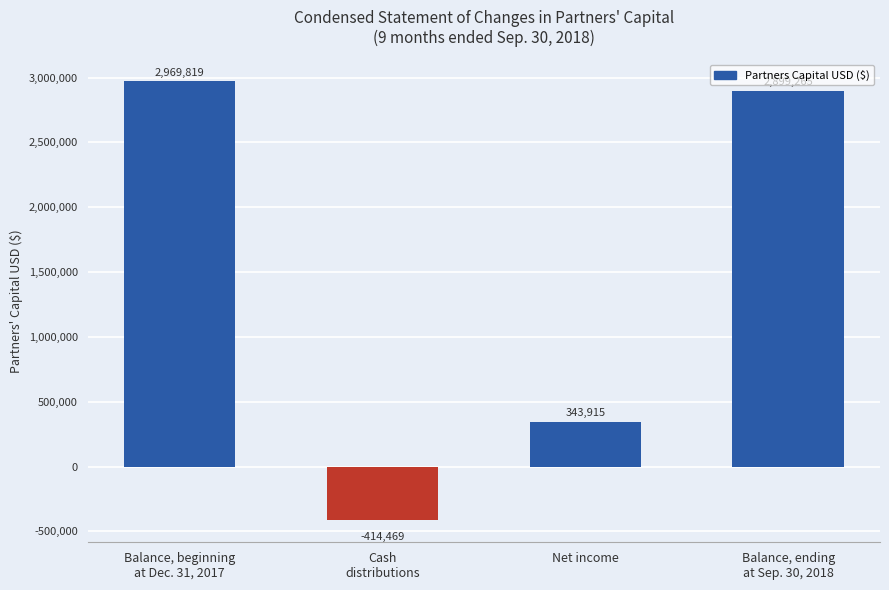

Reading right to left, list all the values displayed in this chart.

Balance, ending
at Sep. 30, 2018=2899265	Net income=343915	Cash
distributions=-414469	Balance, beginning
at Dec. 31, 2017=2969819